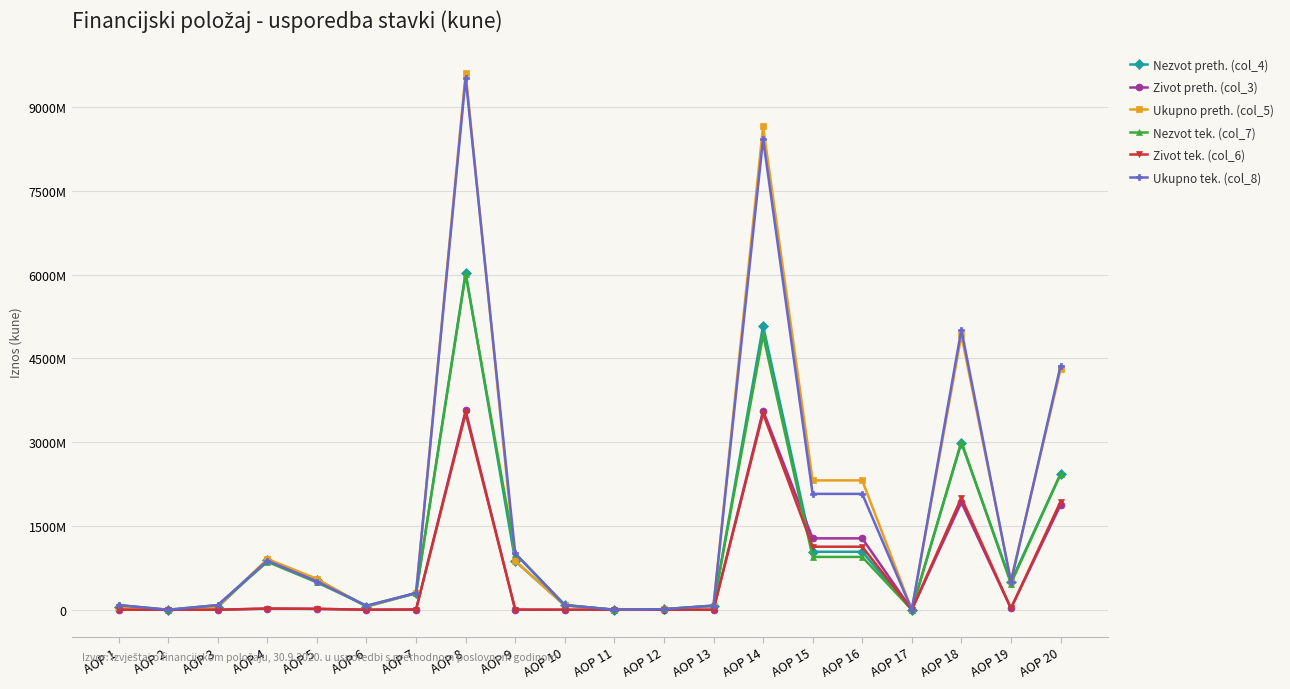

What are all the series names shown in the legend?

Nezvot preth. (col_4), Zivot preth. (col_3), Ukupno preth. (col_5), Nezvot tek. (col_7), Zivot tek. (col_6), Ukupno tek. (col_8)